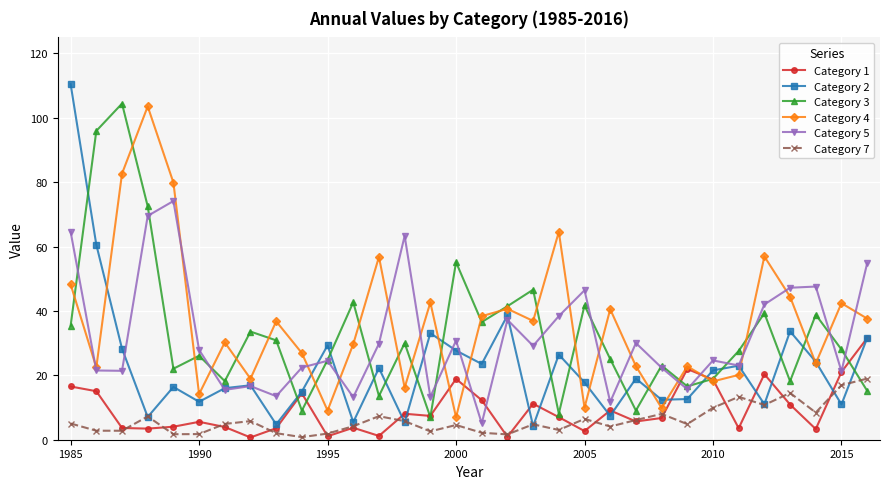

True or false: Category 7 and Category 5 intersect in this chart.

False